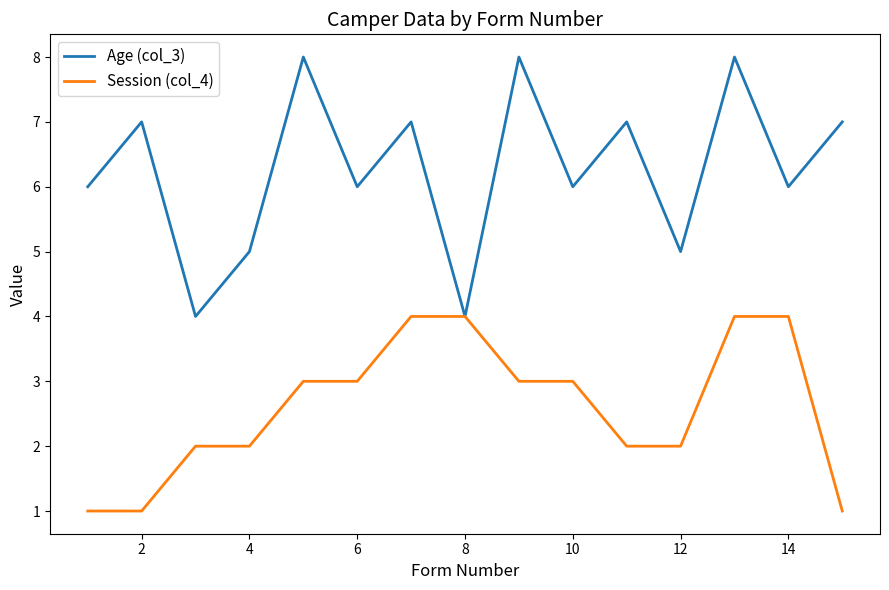

Which series has the widest spread of values?

Age (col_3)